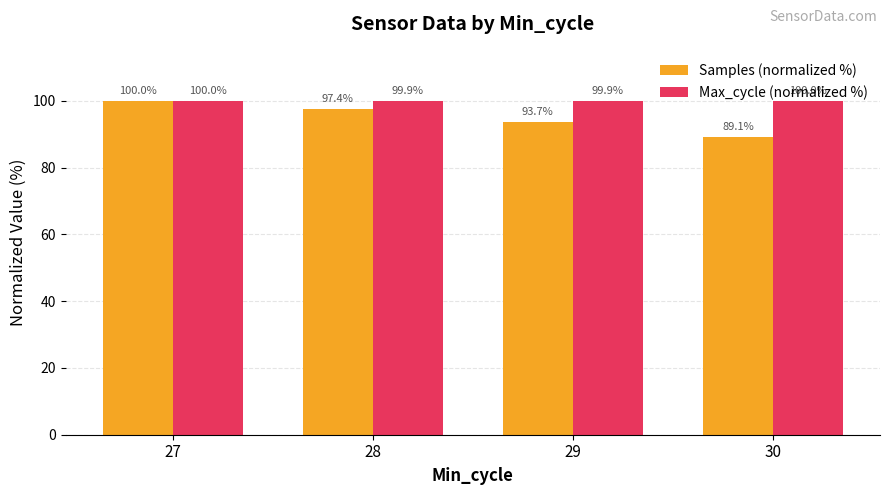

What is the difference between the maximum and minimum values in the Samples (normalized %) series?

10.9